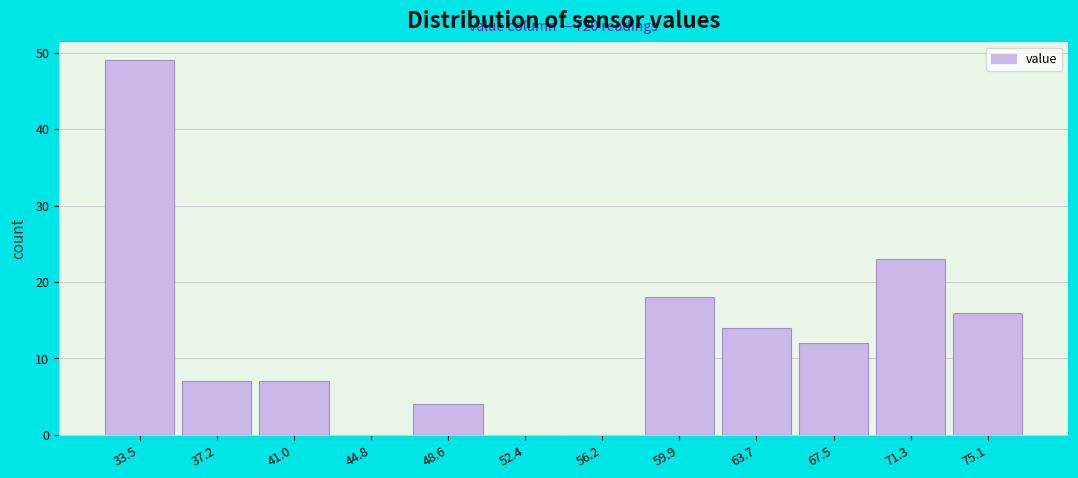

Reading left to right, what are all the values shown in this chart?

33.5=49	37.2=7	41.0=7	44.8=0	48.6=4	52.4=0	56.2=0	59.9=18	63.7=14	67.5=12	71.3=23	75.1=16